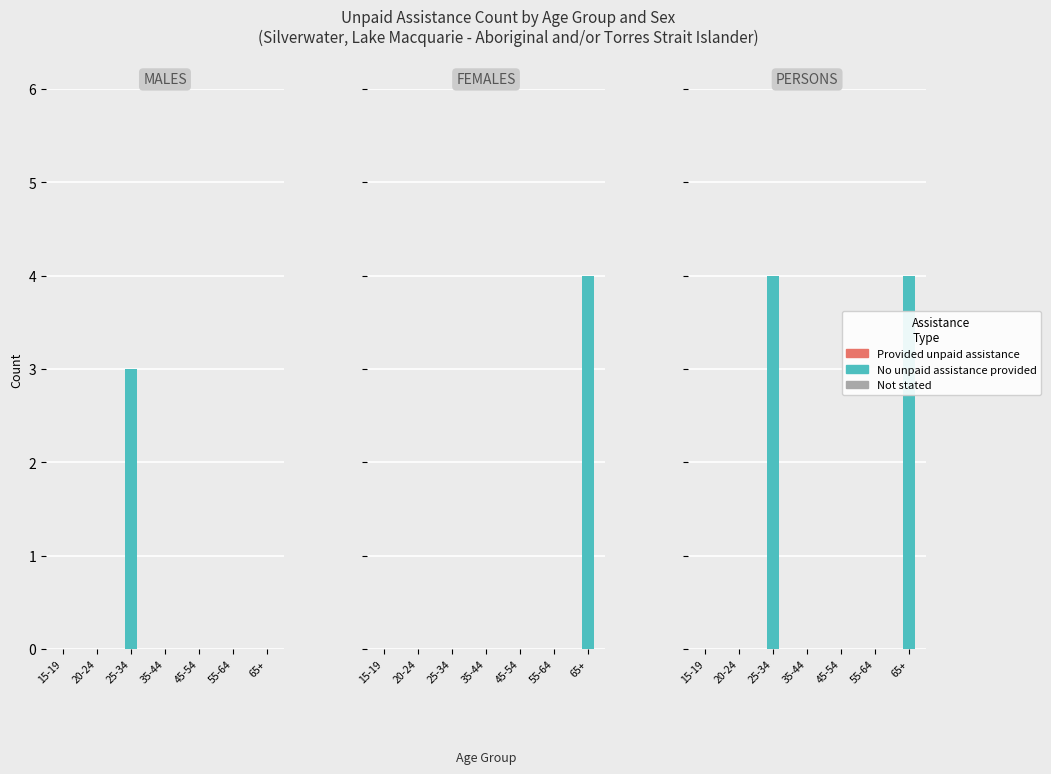

Rank the series at 45-54 from lowest to highest value.

Provided unpaid assistance, No unpaid assistance provided, Unpaid assistance not stated